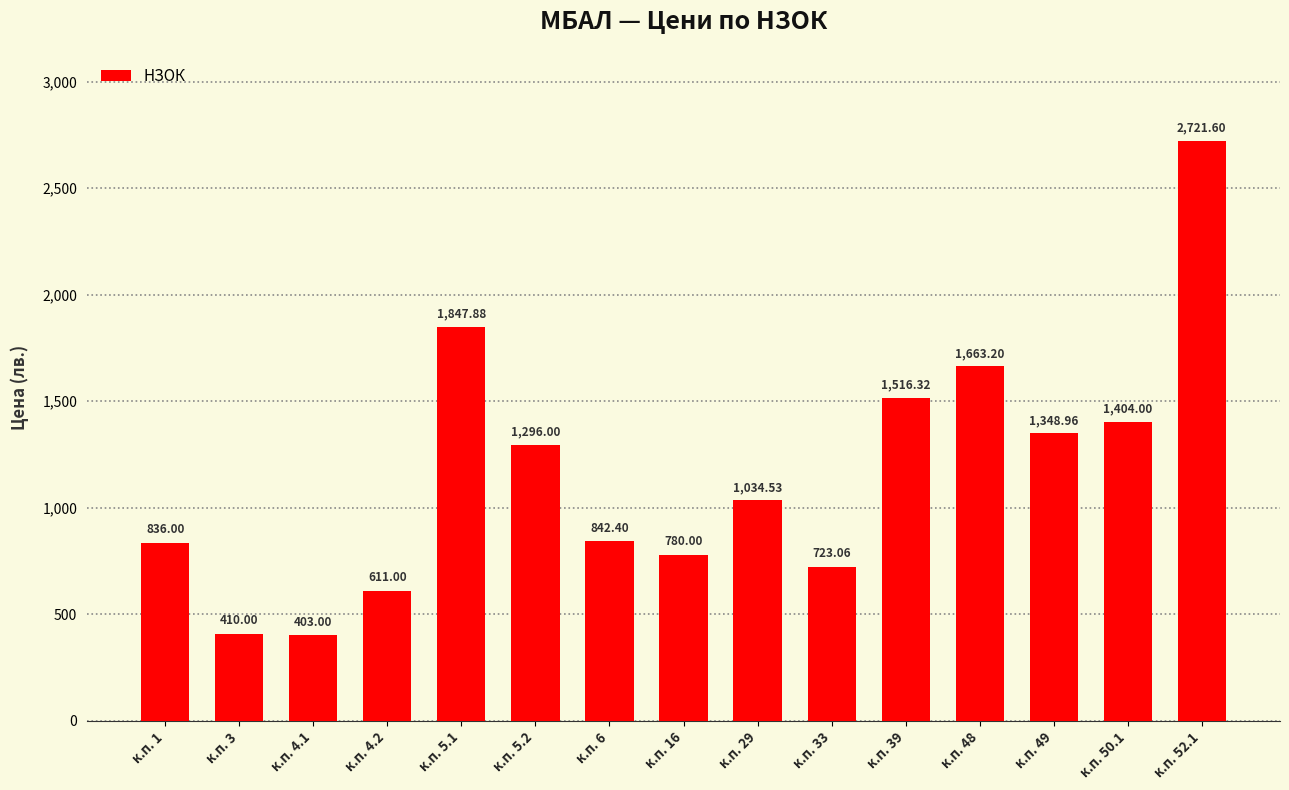

Approximately how many times larger is the value at к.п. 5.1 compared to к.п. 33?

2.6